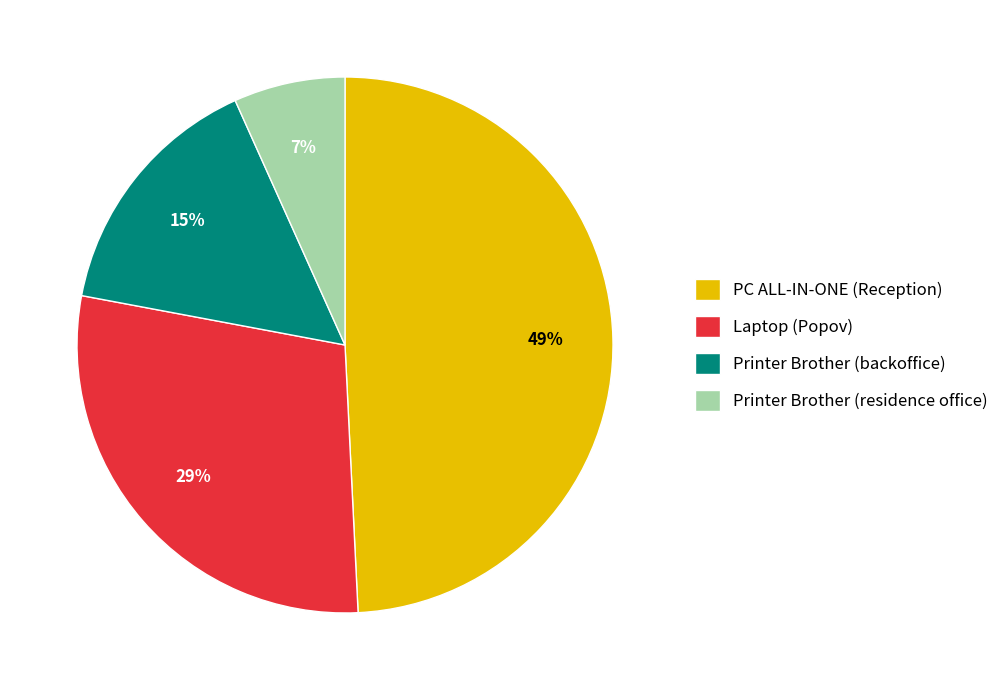

What percentage is the PC ALL-IN-ONE (Reception) slice, to the nearest percent?

49%